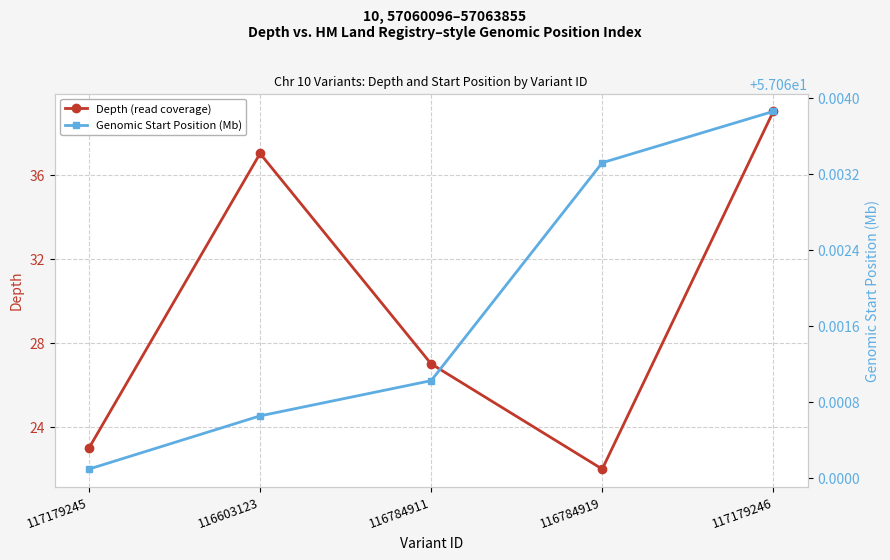

Does the chart display data point markers on the line(s)?

Yes